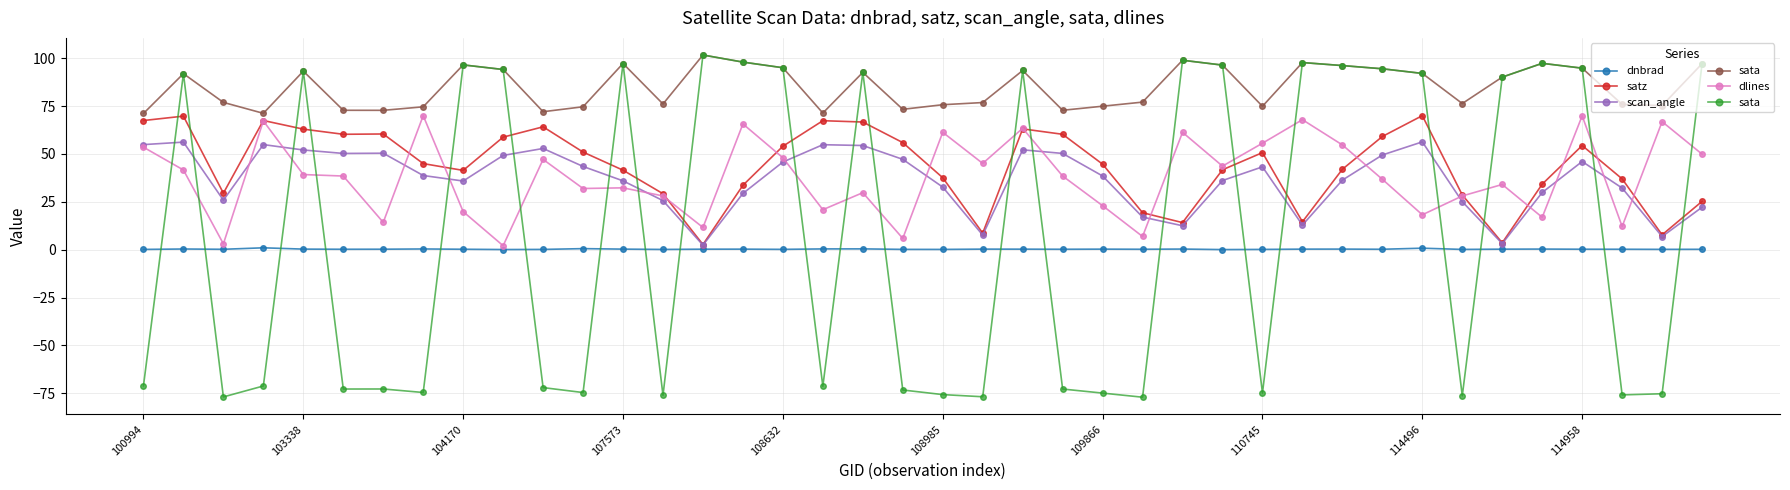

True or false: satz has a value of 23.1 at 26.

False